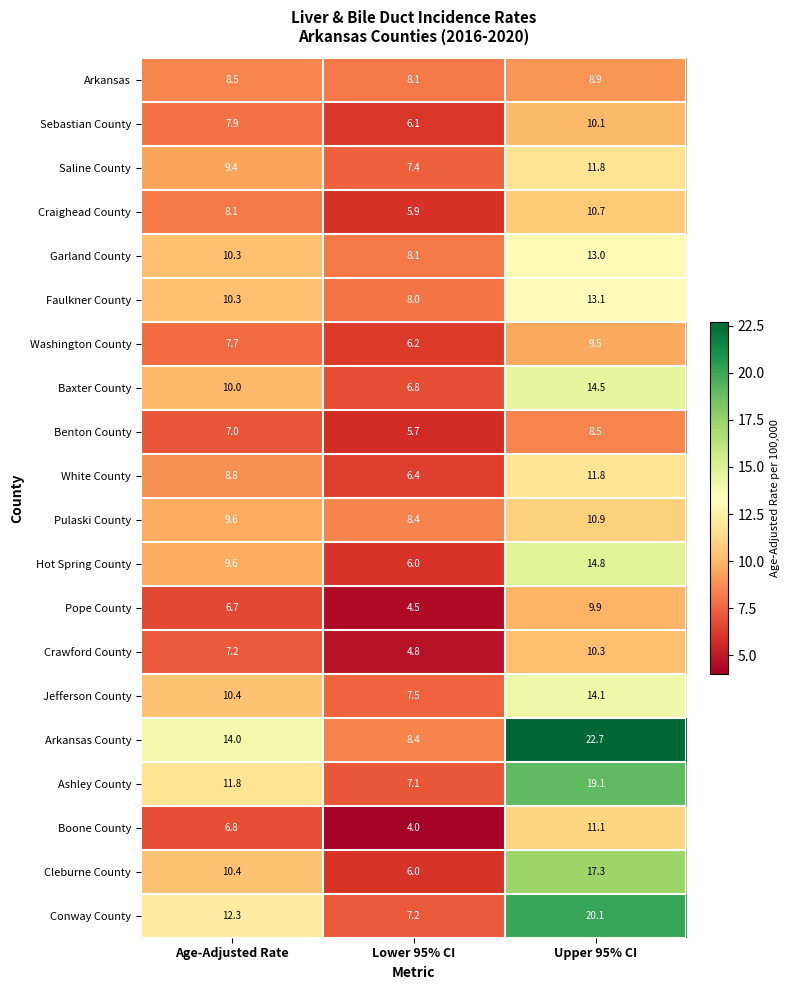

Count the number of data series in this chart.

20